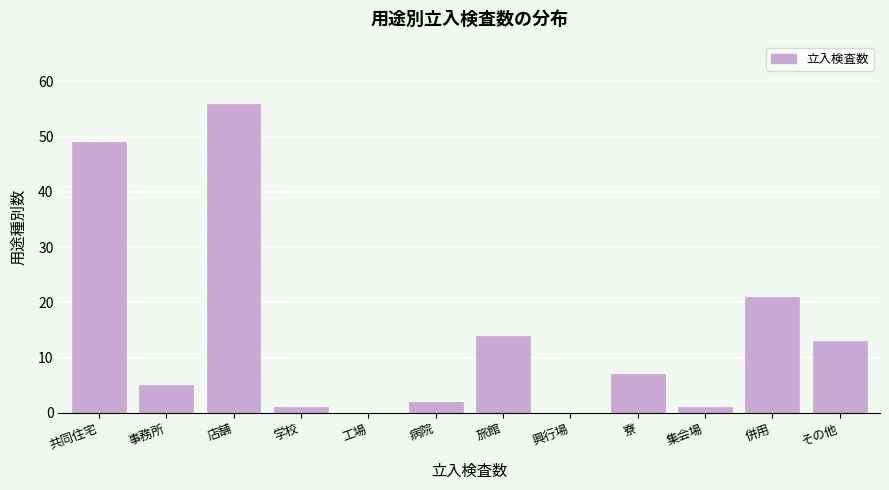

Reading right to left, list all the values displayed in this chart.

その他=13	併用=21	集会場=1	寮=7	興行場=0	旅館=14	病院=2	工場=0	学校=1	店舗=56	事務所=5	共同住宅=49